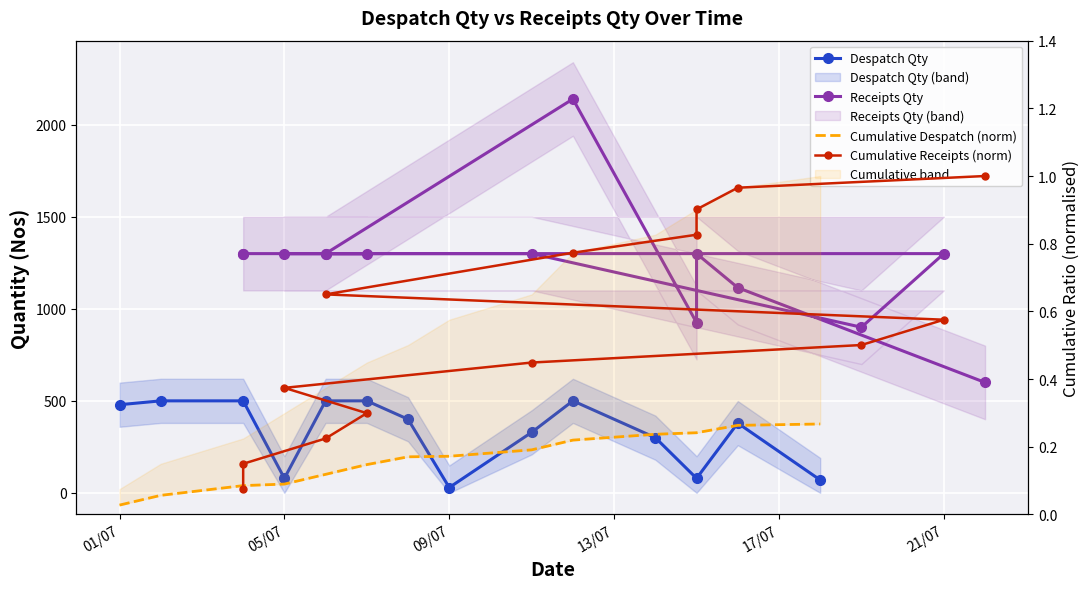

Which series has the largest range (max minus min)?

Receipts Qty